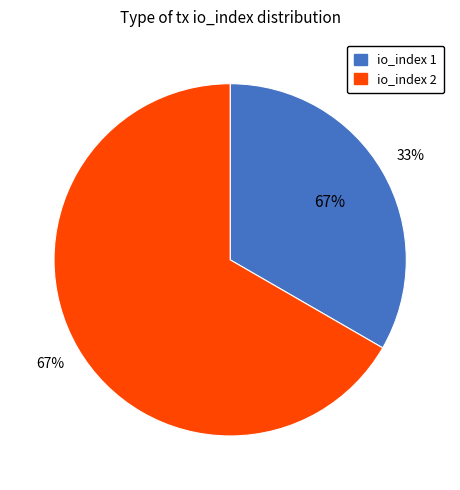

What is the majority slice?

io_index=2